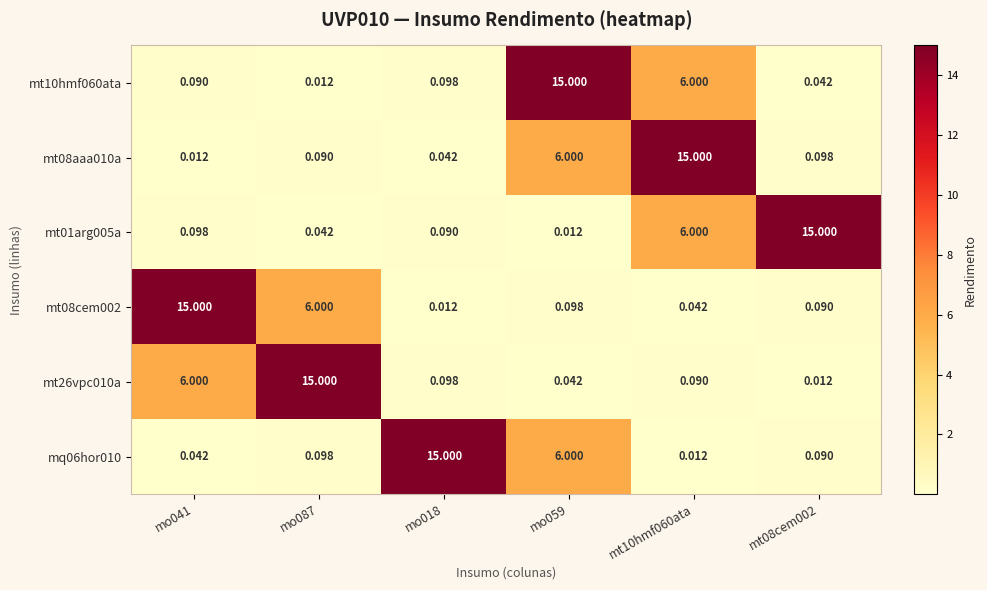

Is the value of mt08cem002 at mt08cem002 greater than the value of mt01arg005a at mo087?

Yes